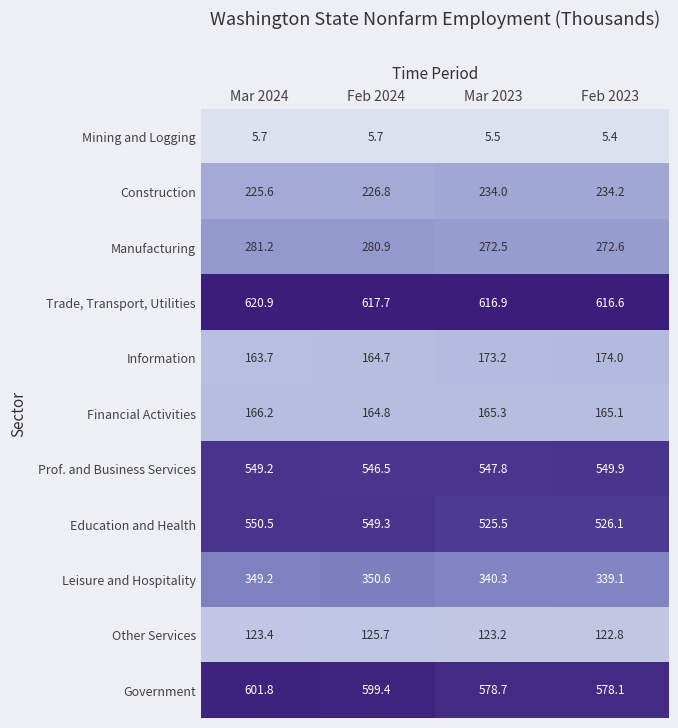

How many data points in Construction are less than 234?

2